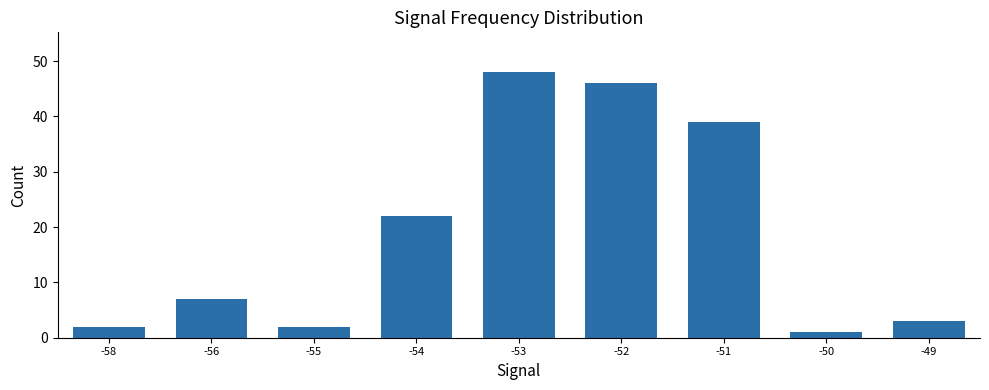

What is the difference between the second highest and second lowest values?

44